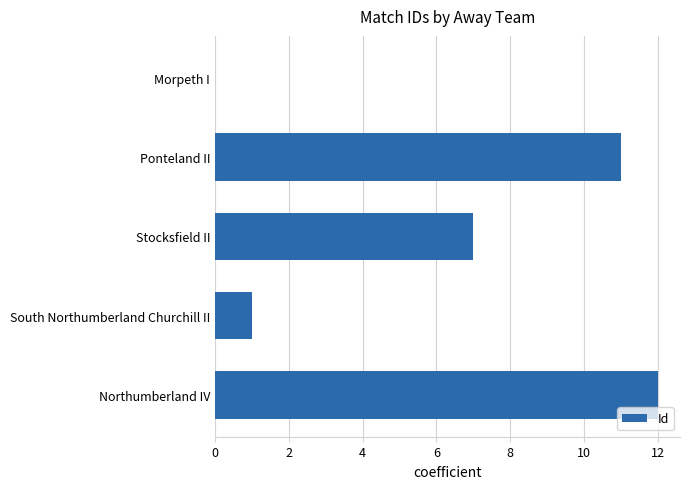

Count the number of values greater than 7.

2